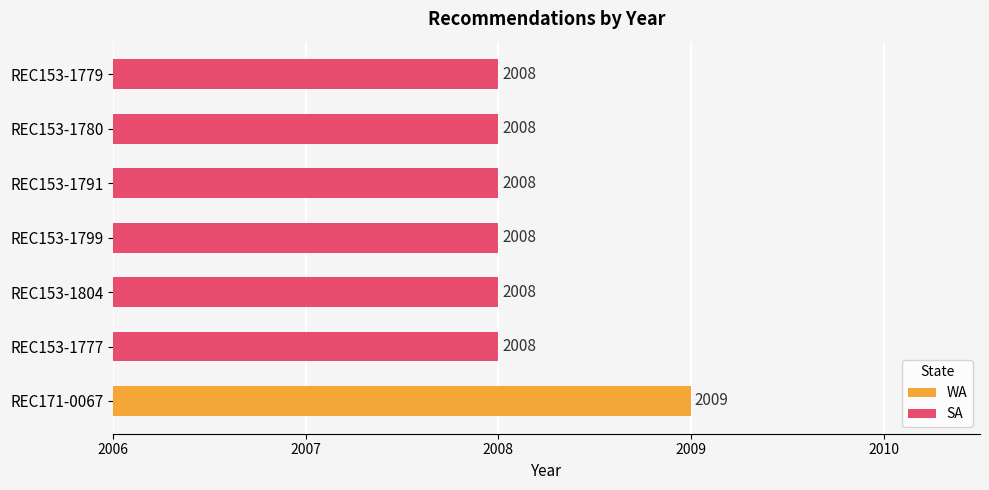

Does the chart contain any negative values?

No